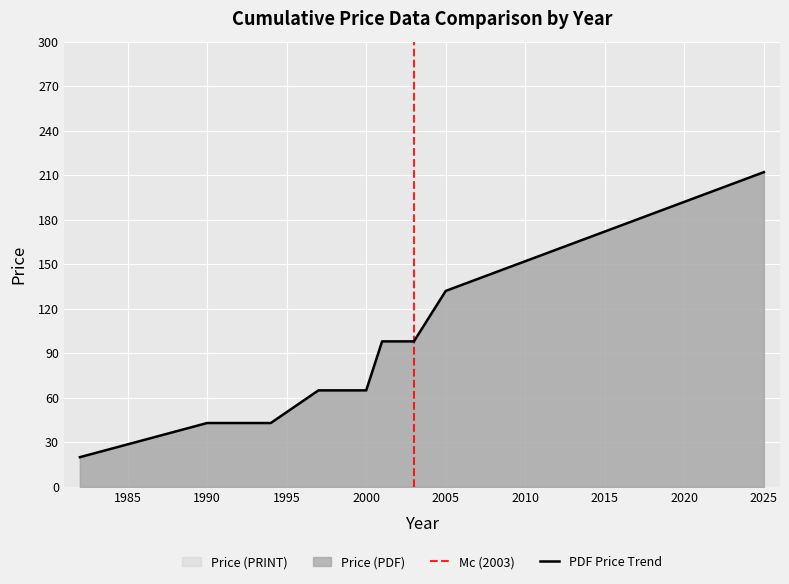

Where does the Price (PRINT) series first go above 65?

2001